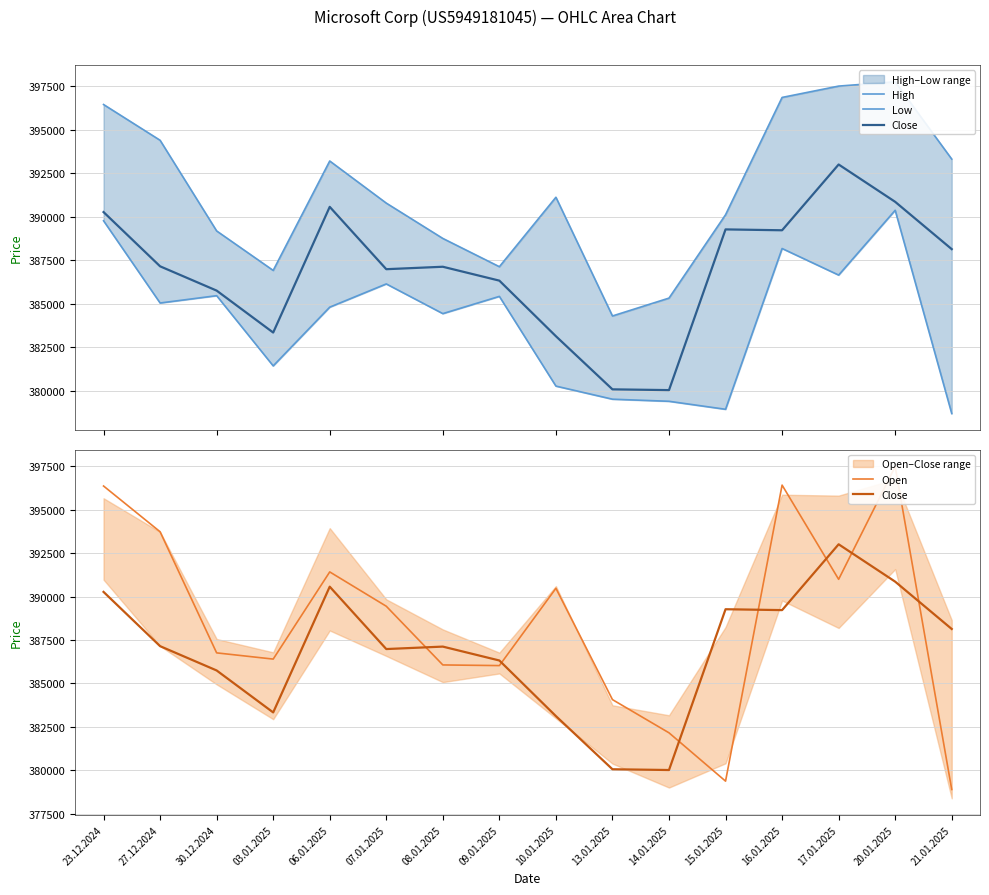

List the series in order of their peak value, highest first.

High, Open, Close, Low